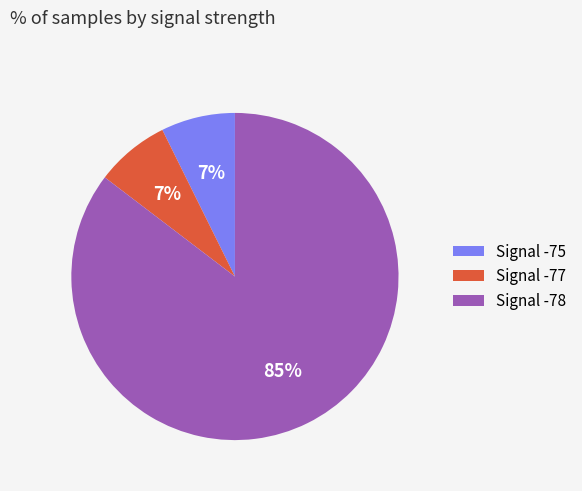

To the nearest percent, what percentage of the pie is Signal -75?

7%